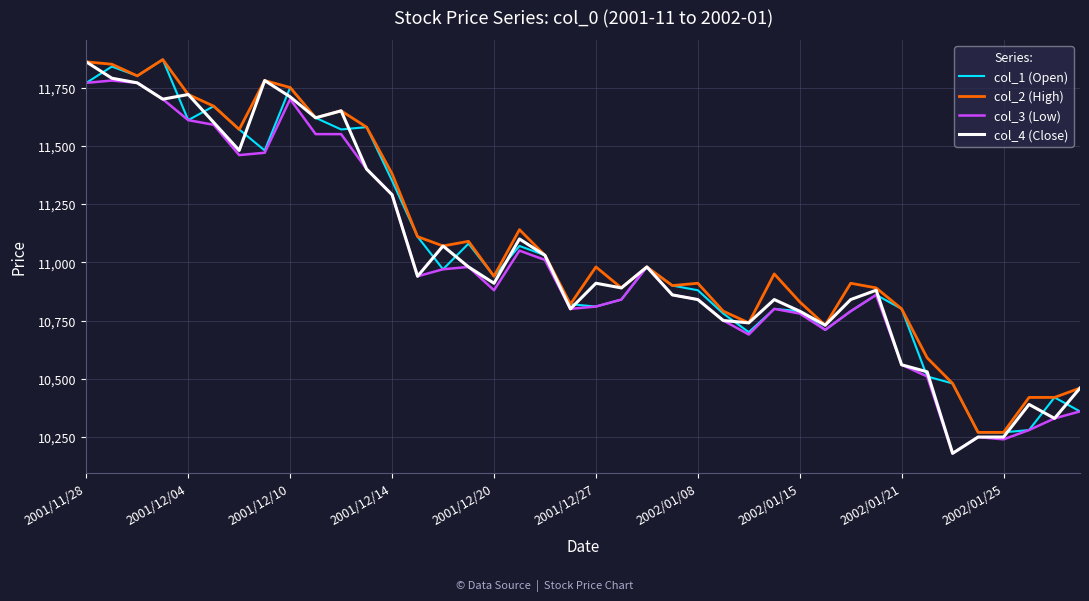

What is the maximum value for col_3 (Low)?

11780